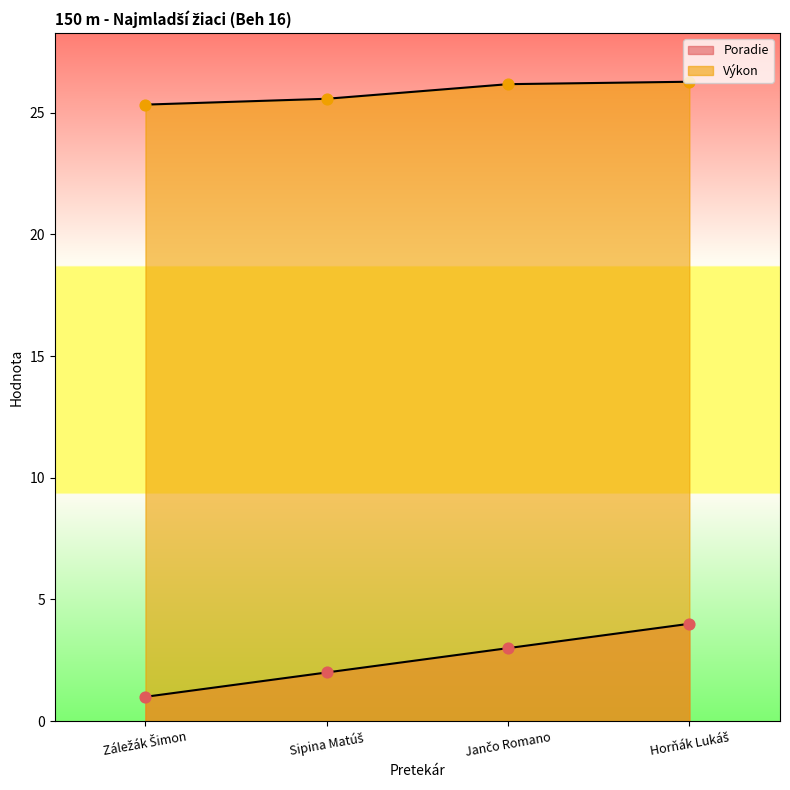

Which series has the widest spread of Y values?

Poradie